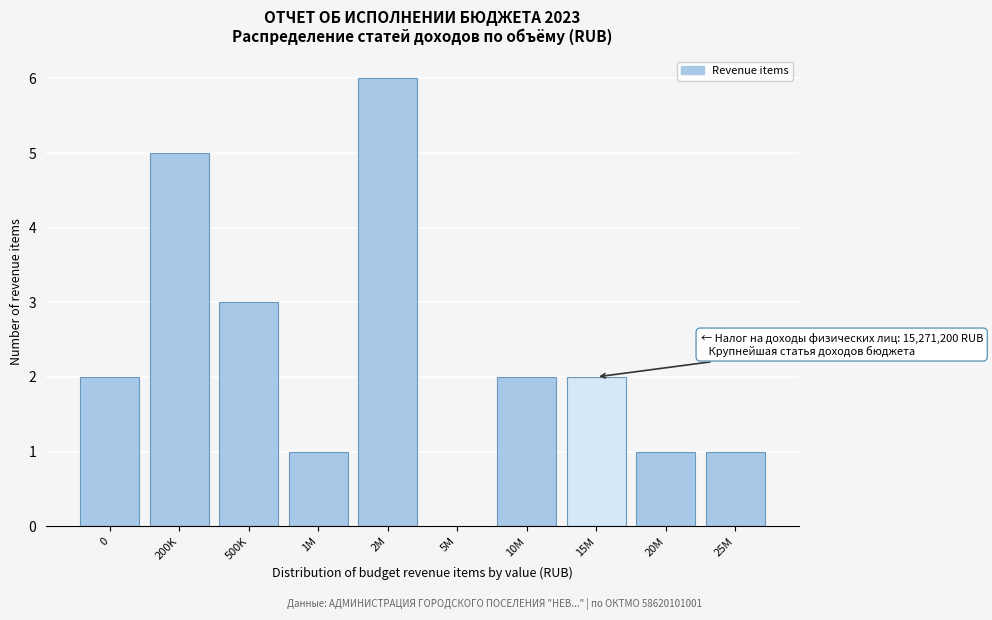

Reading left to right, transcribe all the data shown in this chart.

0=2	200K=5	500K=3	1M=1	2M=6	5M=0	10M=2	15M=2	20M=1	25M=1